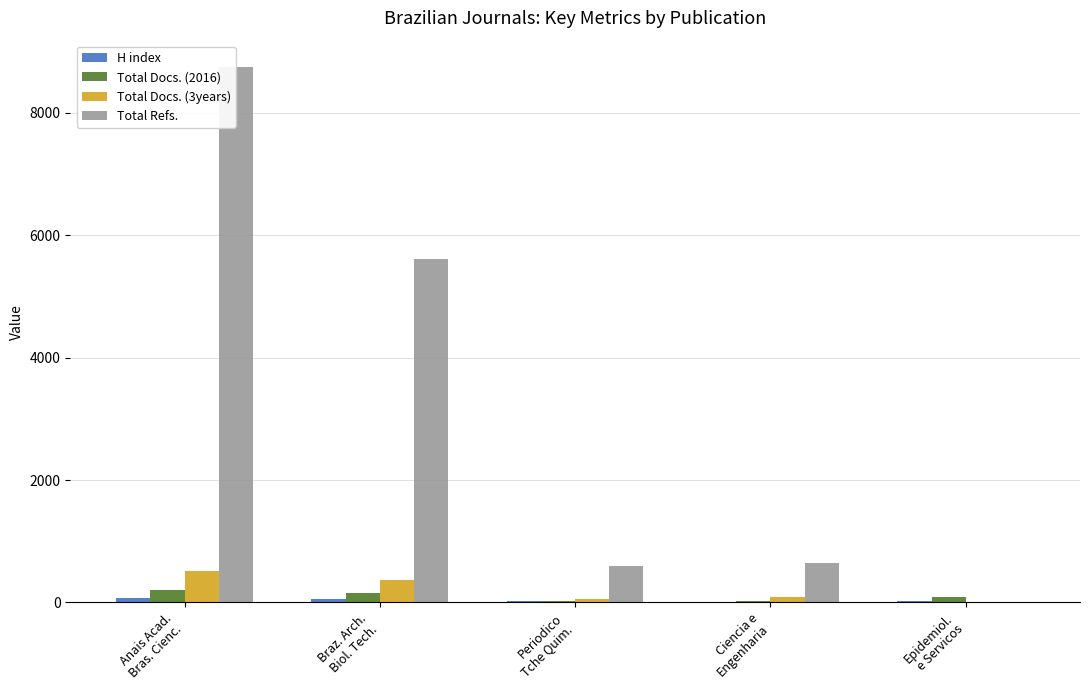

Which series has the largest total across all categories?

Total Refs.